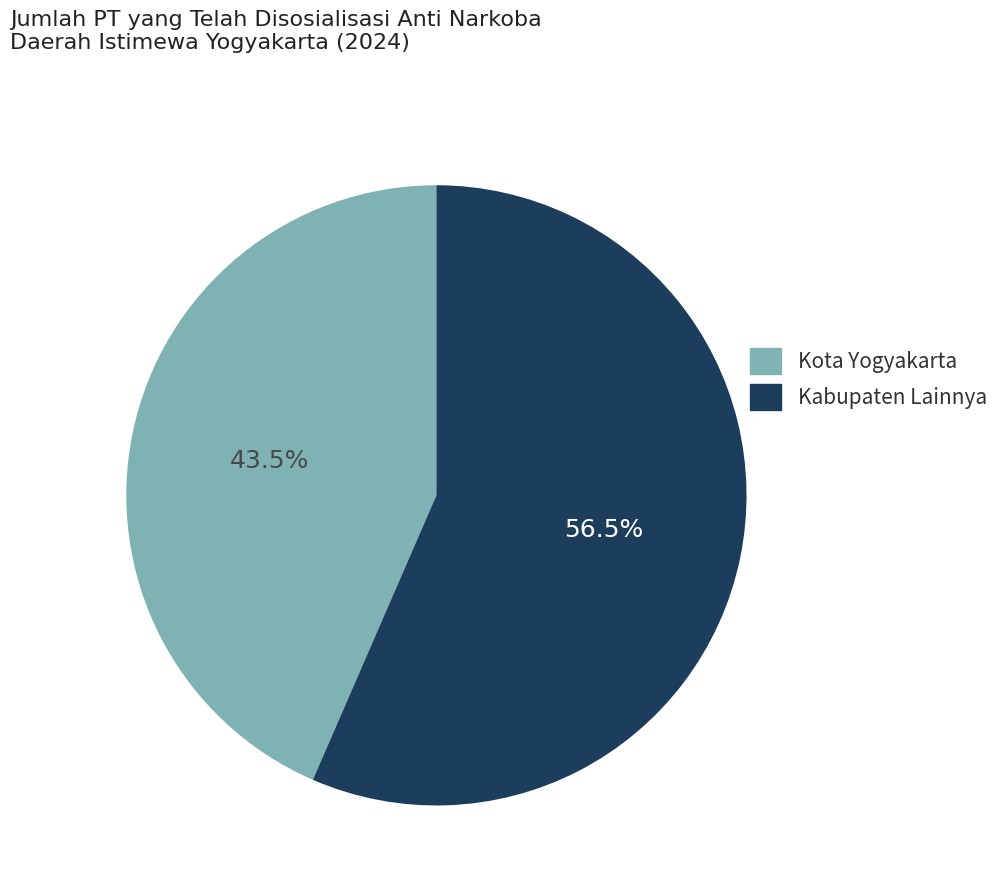

Is there a majority slice in this chart?

Yes